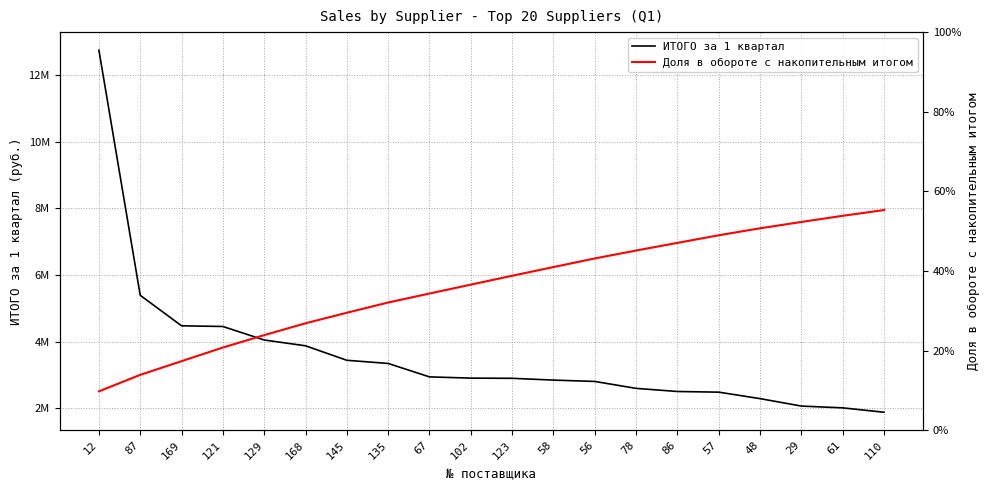

Does the chart display data point markers on the line(s)?

No